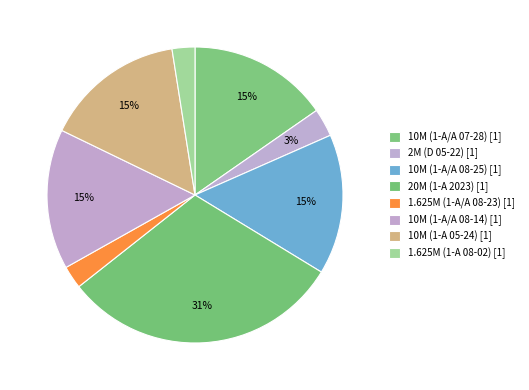

Count the number of slices in the pie.

8